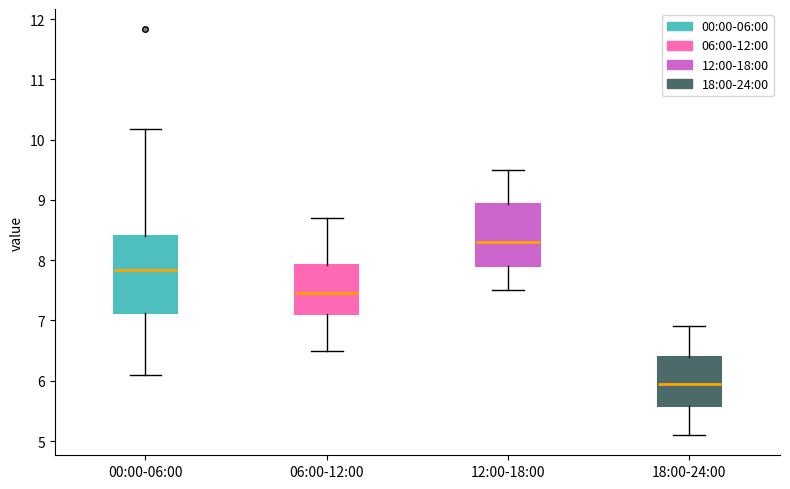

Reading left to right, transcribe this box plot: for each box, give where its median line is, the range the box spans, and where its two whiskers end, as read against the y-axis. The values are not printed on the chart, so give them approximately, as read against the axis.

00:00-06:00: median 7.8, box 7.1 to 8.4, whiskers 6.1 to 10.2
06:00-12:00: median 7.5, box 7.1 to 7.9, whiskers 6.5 to 8.7
12:00-18:00: median 8.3, box 7.9 to 8.9, whiskers 7.5 to 9.5
18:00-24:00: median 6.0, box 5.6 to 6.4, whiskers 5.1 to 6.9